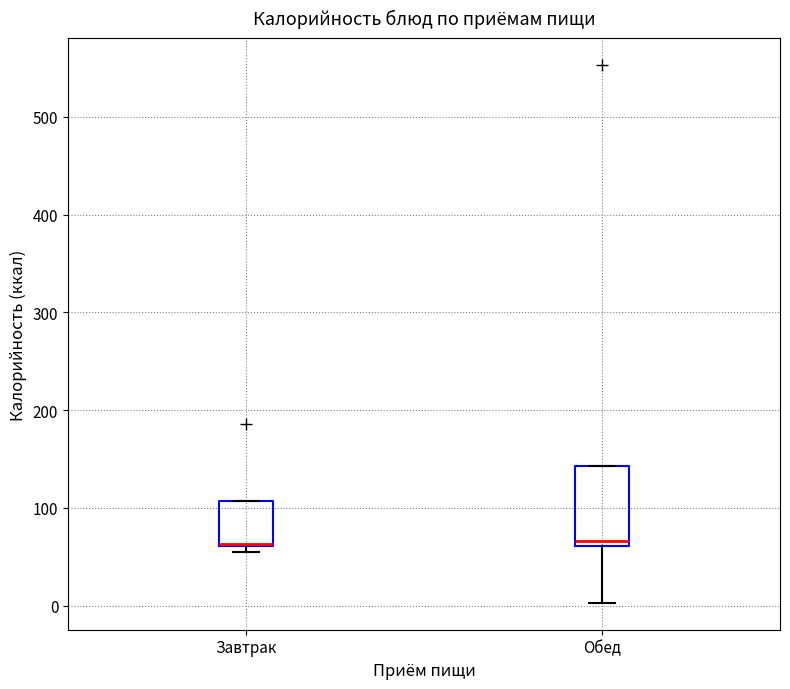

Reading left to right, transcribe this box plot: for each box, give where its median line is, the range the box spans, and where its two whiskers end, as read against the y-axis. The values are not printed on the chart, so give them approximately, as read against the axis.

Завтрак: median 60 (drawn on the box's lower edge), box 60 to 110, whiskers 60 (just below the box's lower edge) to 110
Обед: median 70, box 60 to 140, whiskers 0 to 140